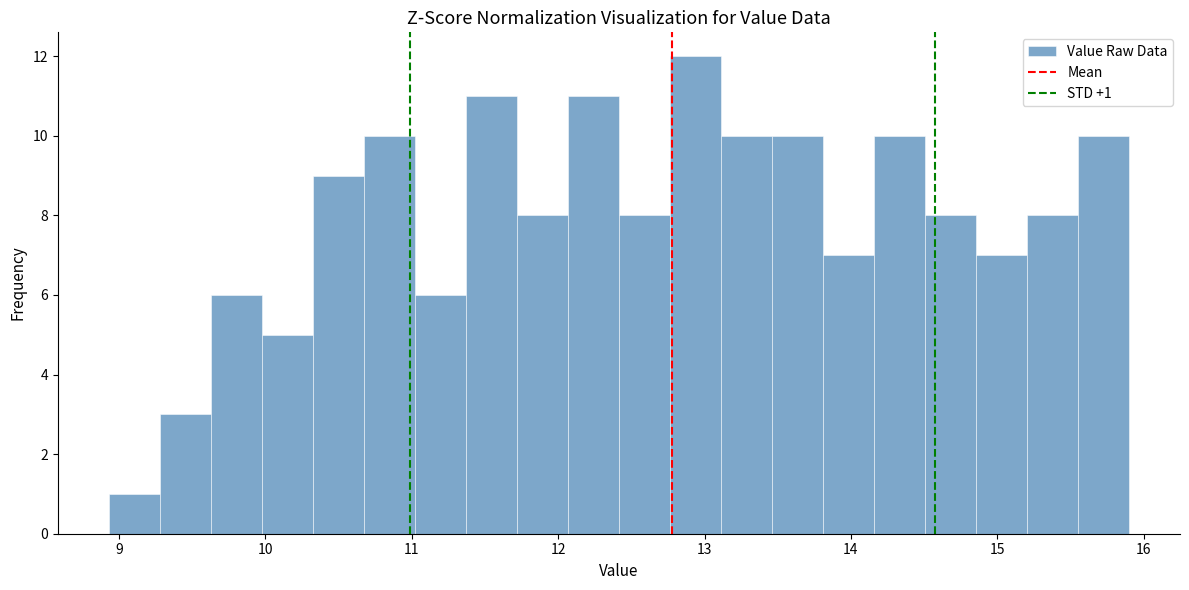

Read against the x-axis, roughly where is the centre of the tallest bar?

12.9